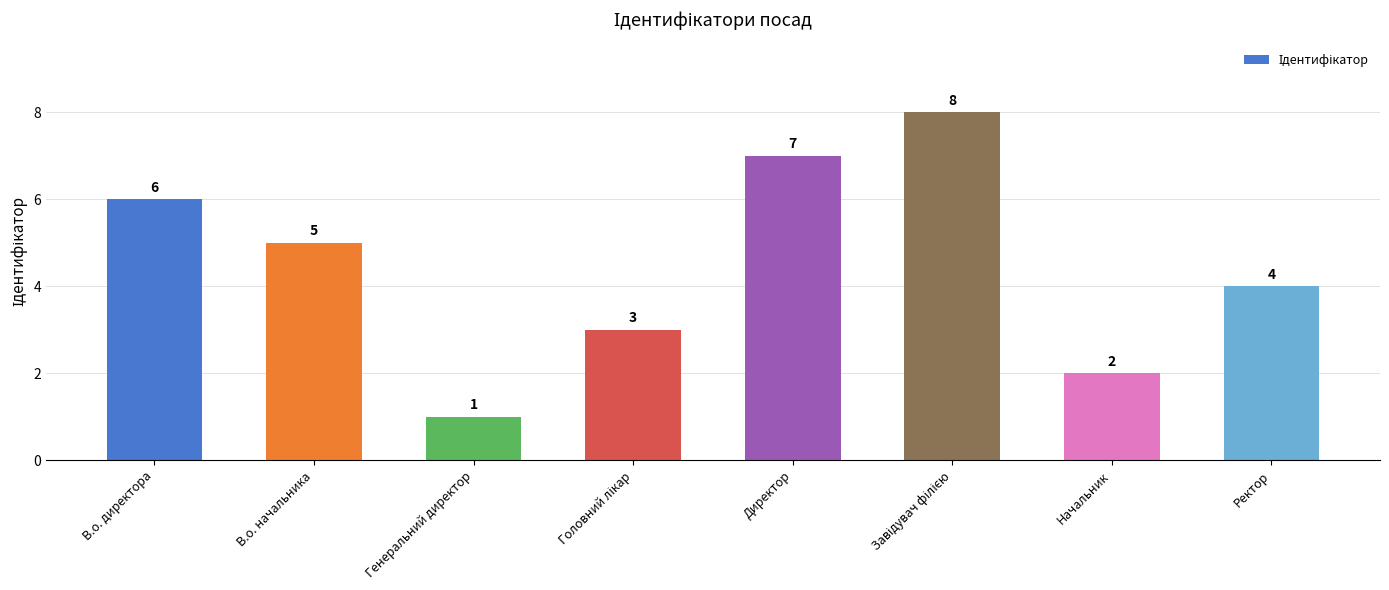

Does the chart contain any negative values?

No